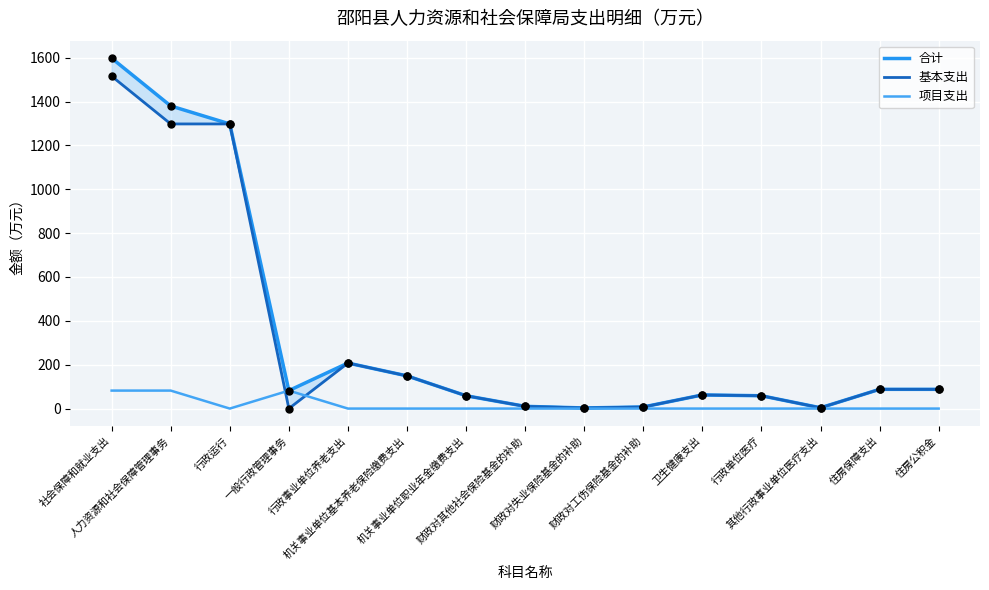

What is the total value across all series at 人力资源和社会保障管理事务?

2759.5